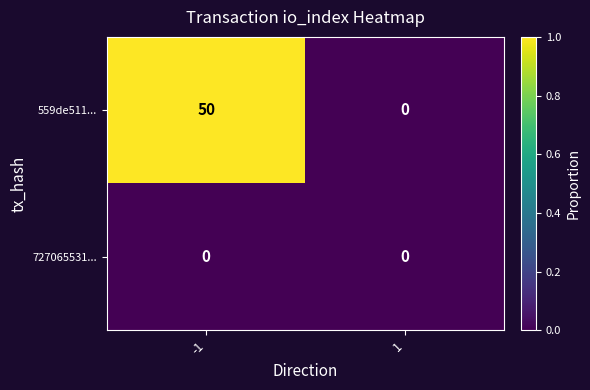

Reading right to left, transcribe all the data shown in this chart.

559de511...: 0	50
727065531...: 0	0